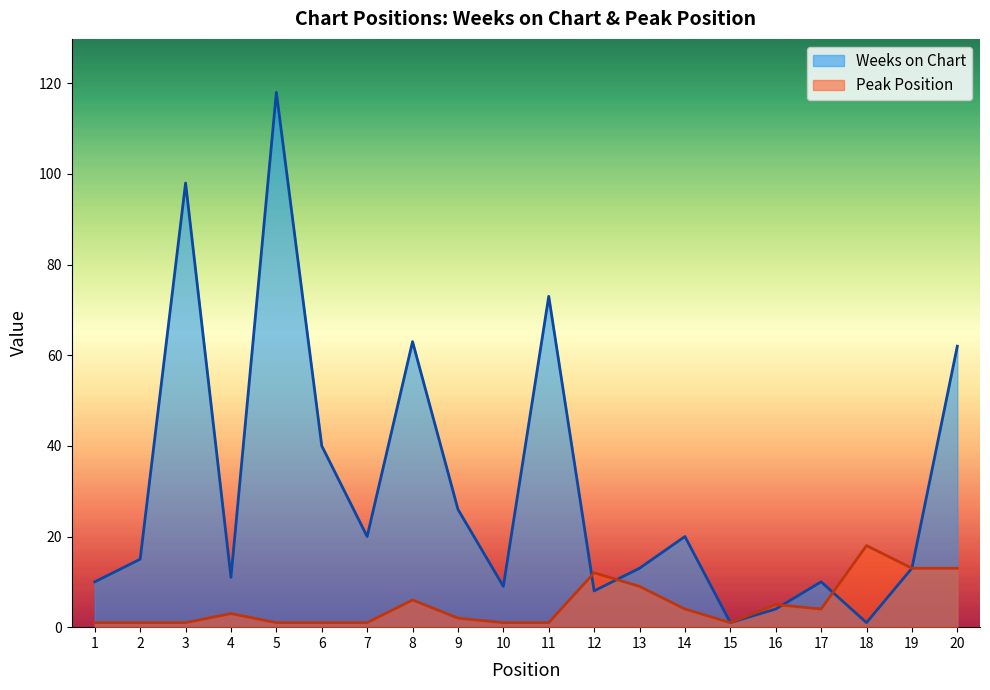

Is it true that Weeks on Chart equals 62 at 3?

False